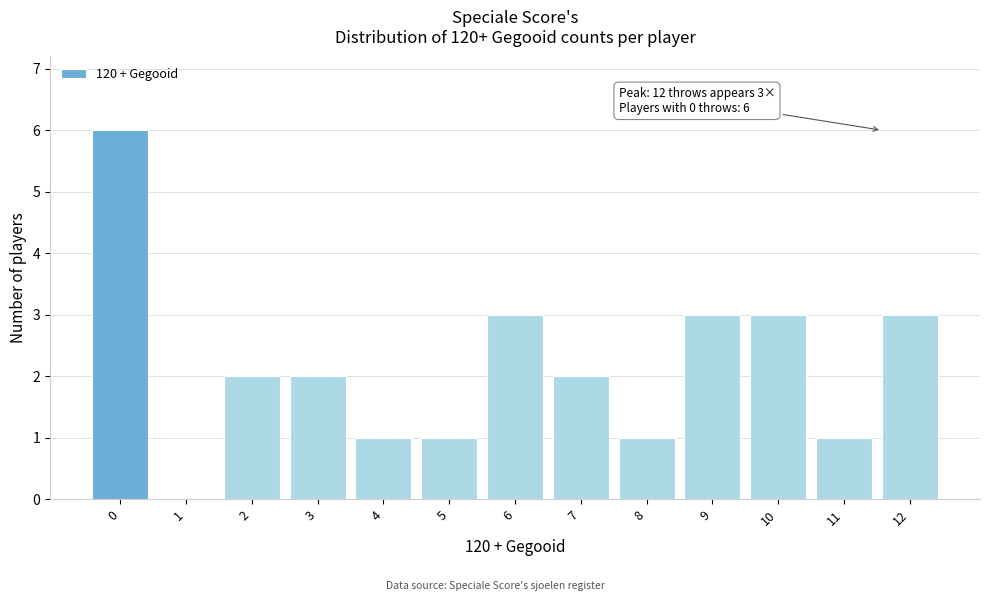

Reading left to right, transcribe all the data shown in this chart.

0=6	1=0	2=2	3=2	4=1	5=1	6=3	7=2	8=1	9=3	10=3	11=1	12=3